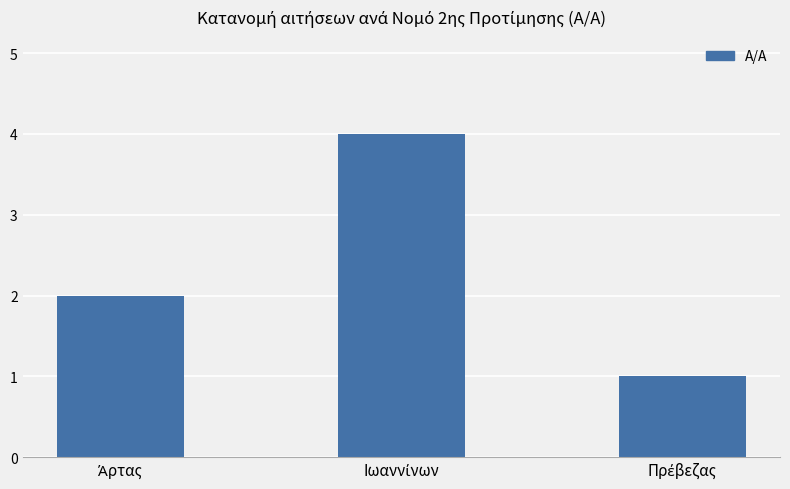

What is the maximum value shown in the chart?

4